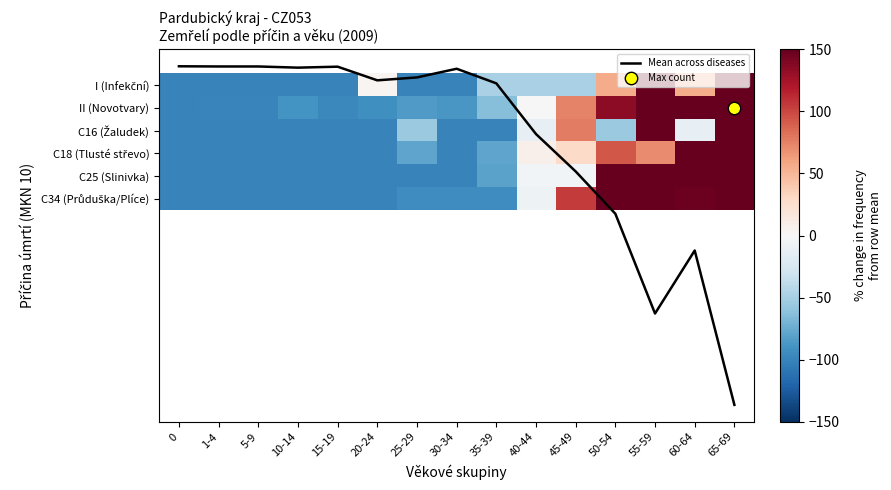

Which series changed the most between 10-14 and 60-64?

C18 (Tlusté střevo)